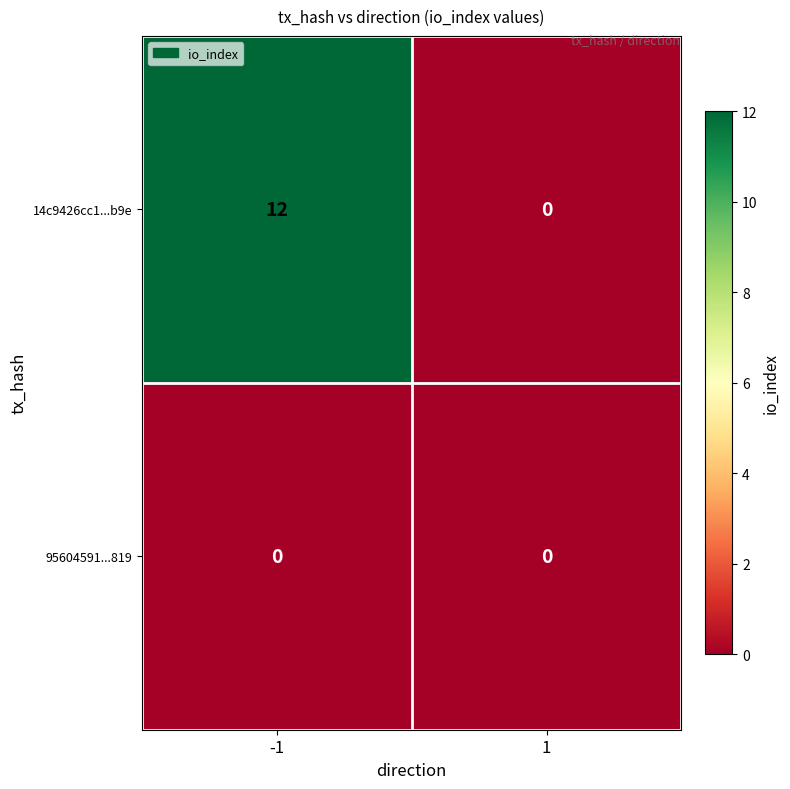

Reading left to right, what are all the values shown in this chart?

14c9426cc1...b9e: -1=12	1=0
95604591...819: -1=0	1=0